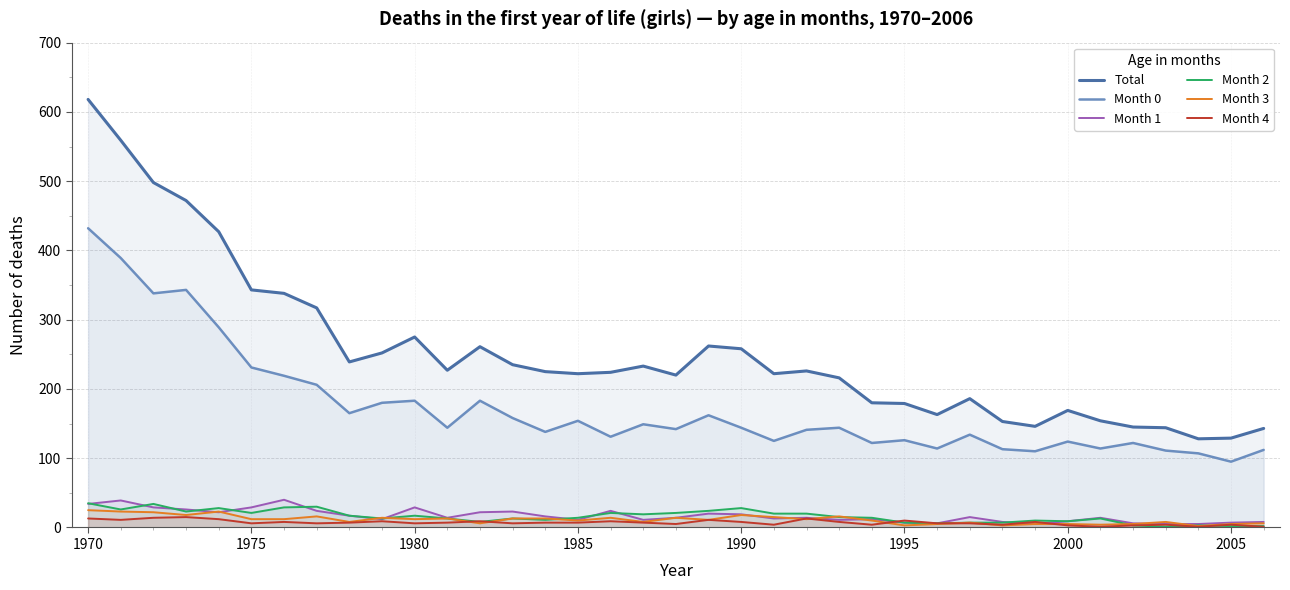

What is the sum of all Month 0 values?

6394